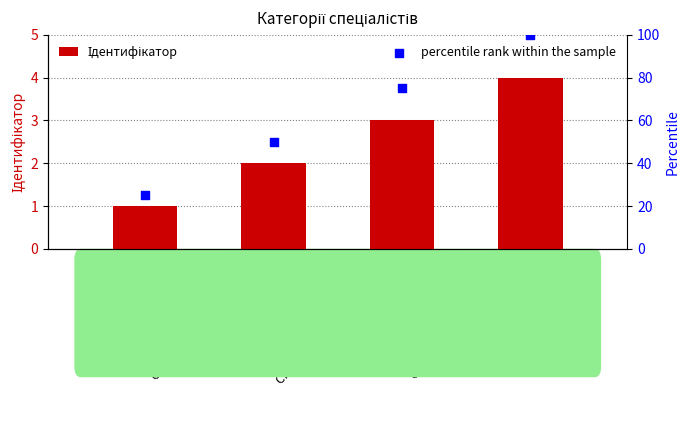

What is the total value across all series at Спеціаліст вищої категорії?

104